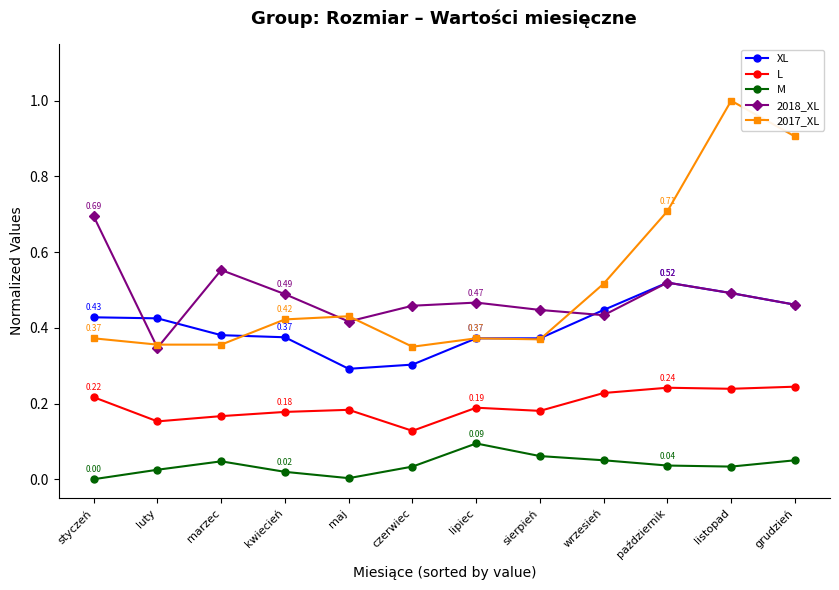

What is the label of the 7th point from the left?

lipiec